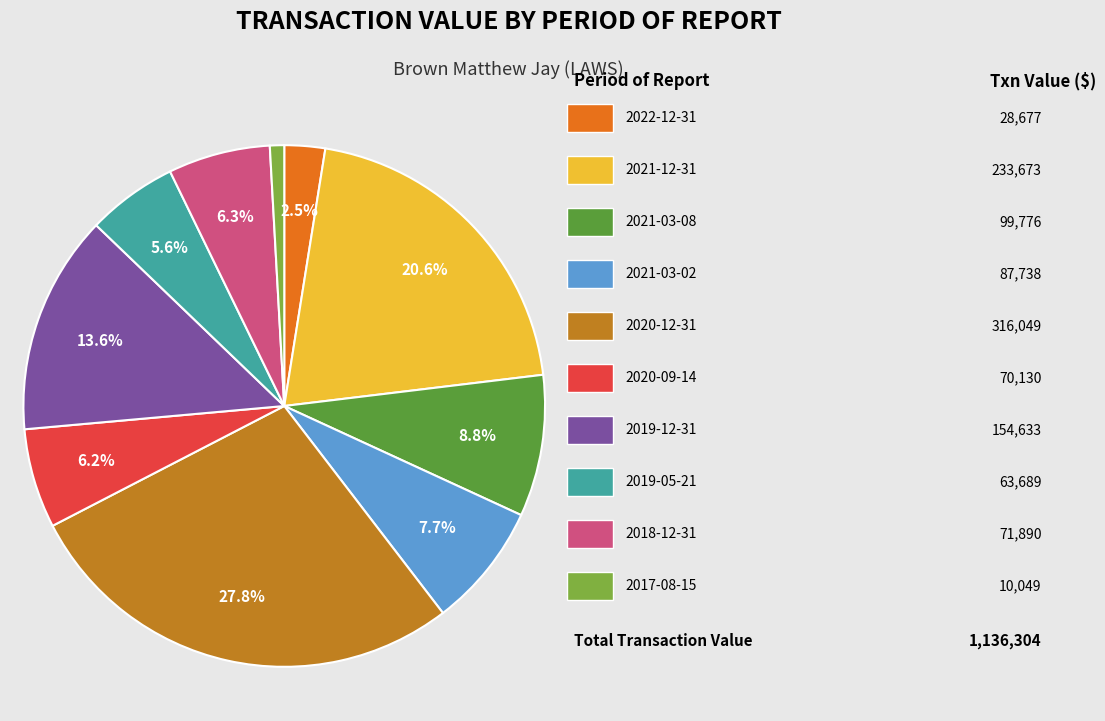

Is there any slice that represents more than half of the pie?

No